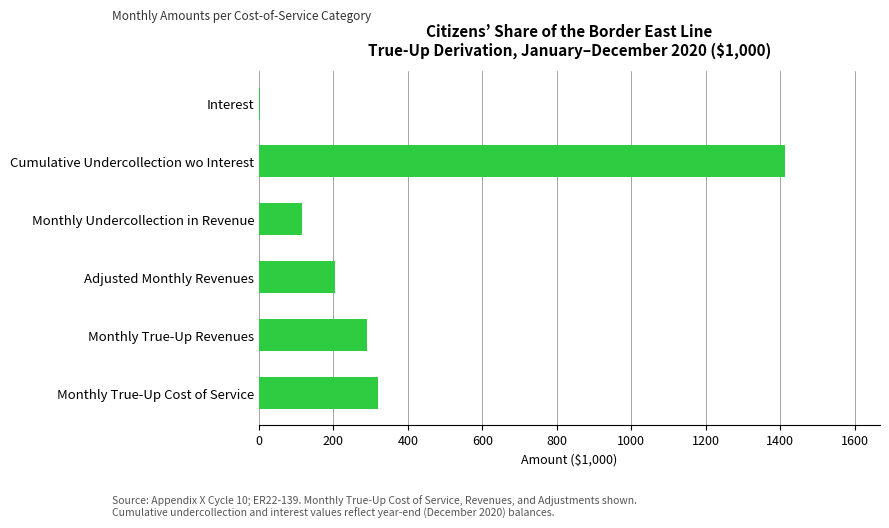

Is it true that the value at Monthly Undercollection in Revenue is 116.0?

True